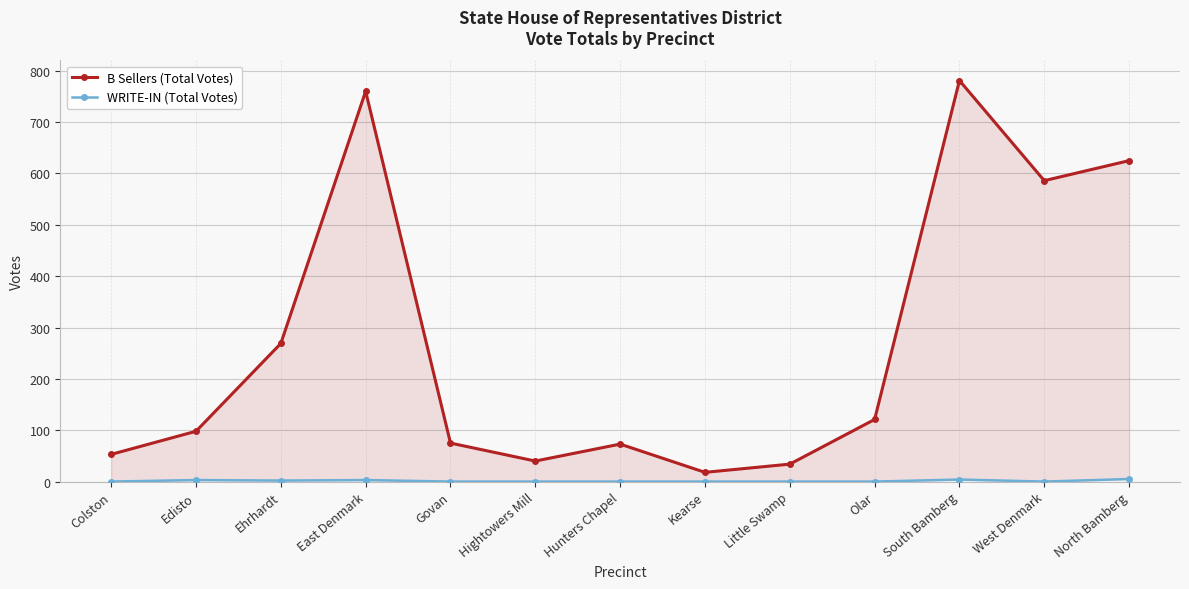

List the series in order of their overall mean, lowest first.

WRITE-IN (Total Votes), B Sellers (Total Votes)